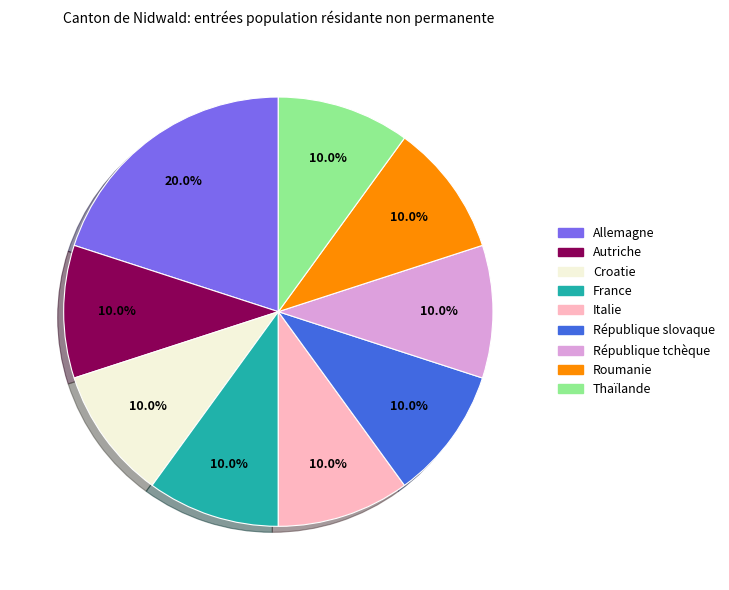

Is the sum of Thaïlande and République slovaque greater than half?

No